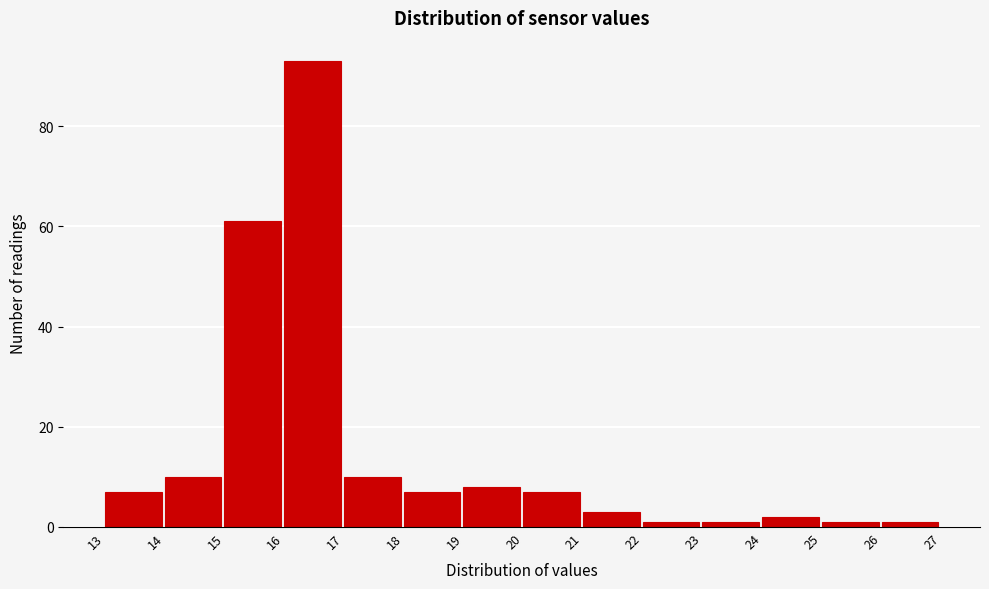

Reading left to right, list every bar in this chart as the range it spans on the x-axis followed by its height. The values are not printed on the chart, so give them approximately, as read against the axis.

13 to 14: 8
14 to 15: 10
15 to 16: 62
16 to 17: 94
17 to 18: 10
18 to 19: 8
19 to 20: 8
20 to 21: 8
21 to 22: 4
22 to 23: under 2
23 to 24: under 2
24 to 25: 2
25 to 26: under 2
26 to 27: under 2